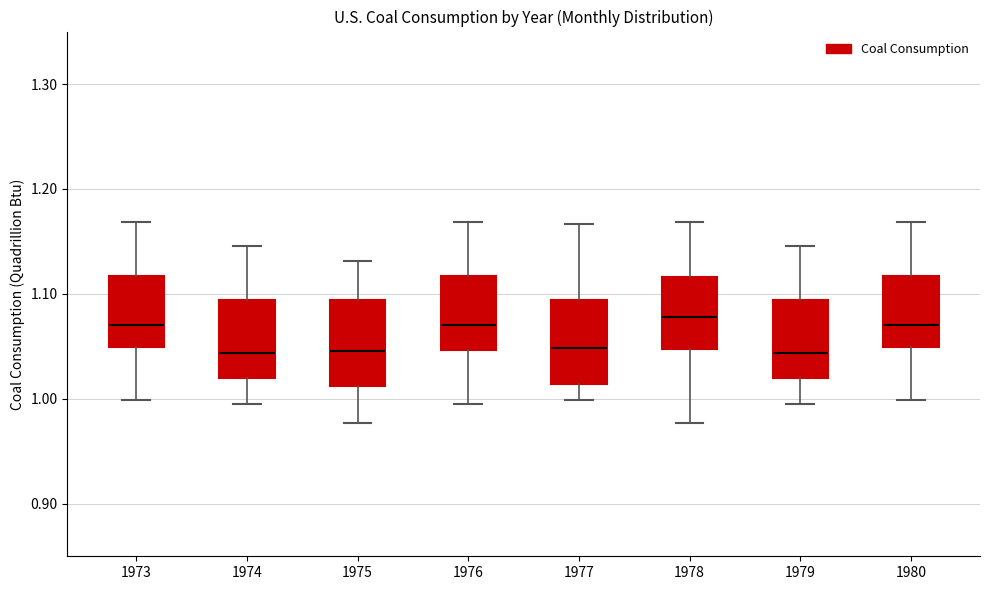

Reading left to right, transcribe this box plot: for each box, give where its median line is, the range the box spans, and where its two whiskers end, as read against the y-axis. The values are not printed on the chart, so give them approximately, as read against the axis.

1973: median 1.07, box 1.05 to 1.12, whiskers 1.00 to 1.17
1974: median 1.04, box 1.02 to 1.09, whiskers 0.99 to 1.15
1975: median 1.05, box 1.01 to 1.09, whiskers 0.98 to 1.13
1976: median 1.07, box 1.05 to 1.12, whiskers 0.99 to 1.17
1977: median 1.05, box 1.01 to 1.09, whiskers 1.00 to 1.17
1978: median 1.08, box 1.05 to 1.12, whiskers 0.98 to 1.17
1979: median 1.04, box 1.02 to 1.09, whiskers 0.99 to 1.15
1980: median 1.07, box 1.05 to 1.12, whiskers 1.00 to 1.17